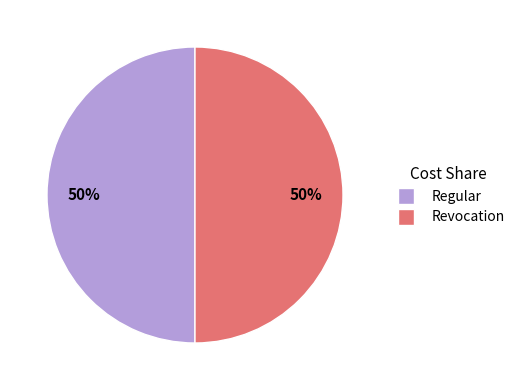

True or false: Regular accounts for 62% of the total.

False